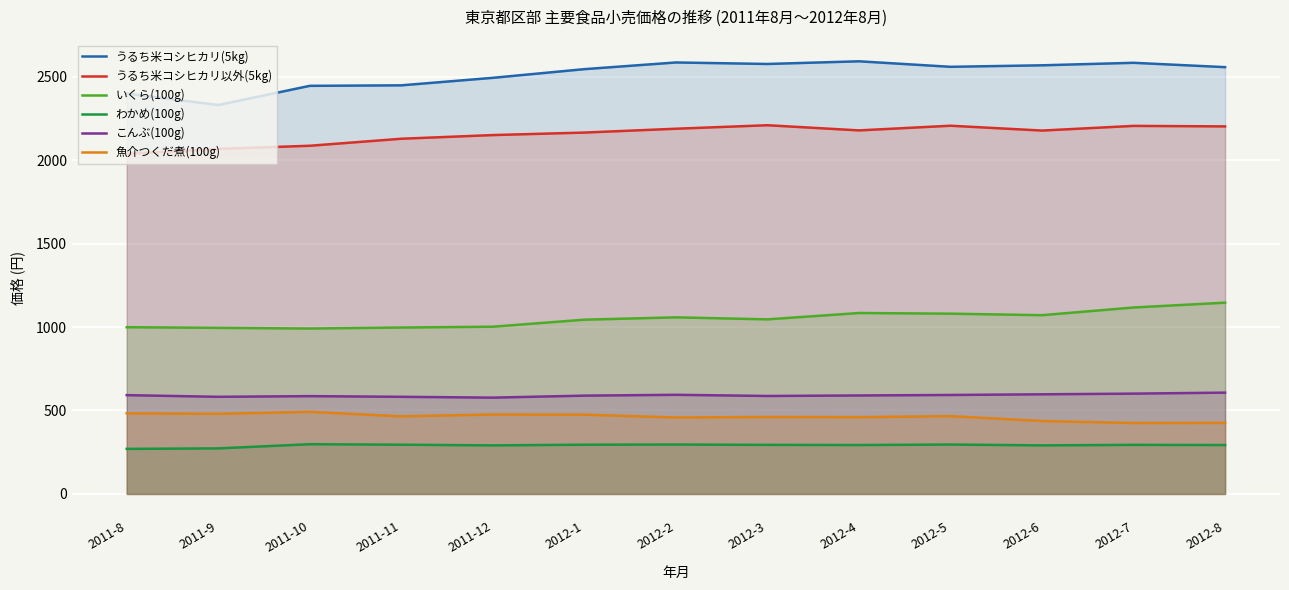

What is the approximate value of こんぶ(100g) at 2011-12?

577